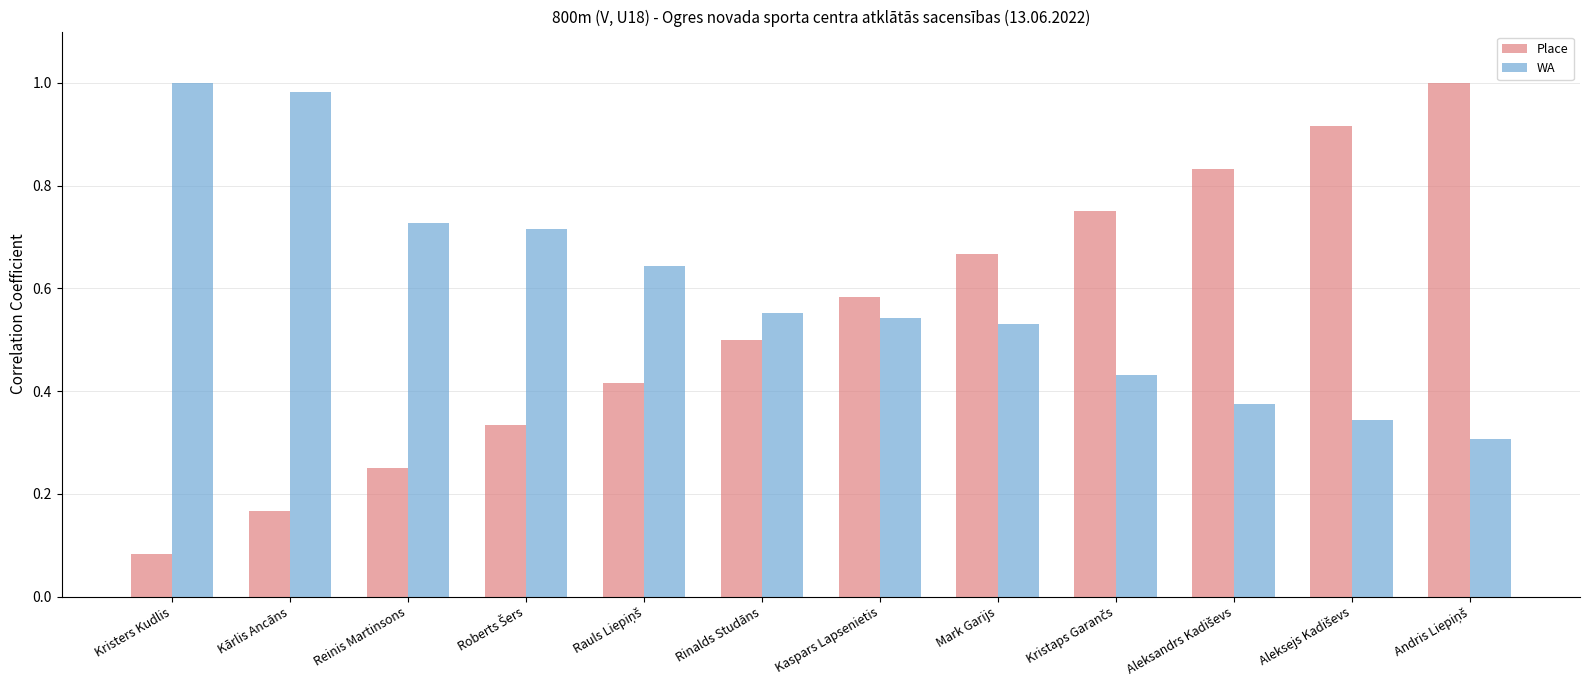

What is the sum of all Place values?

6.5